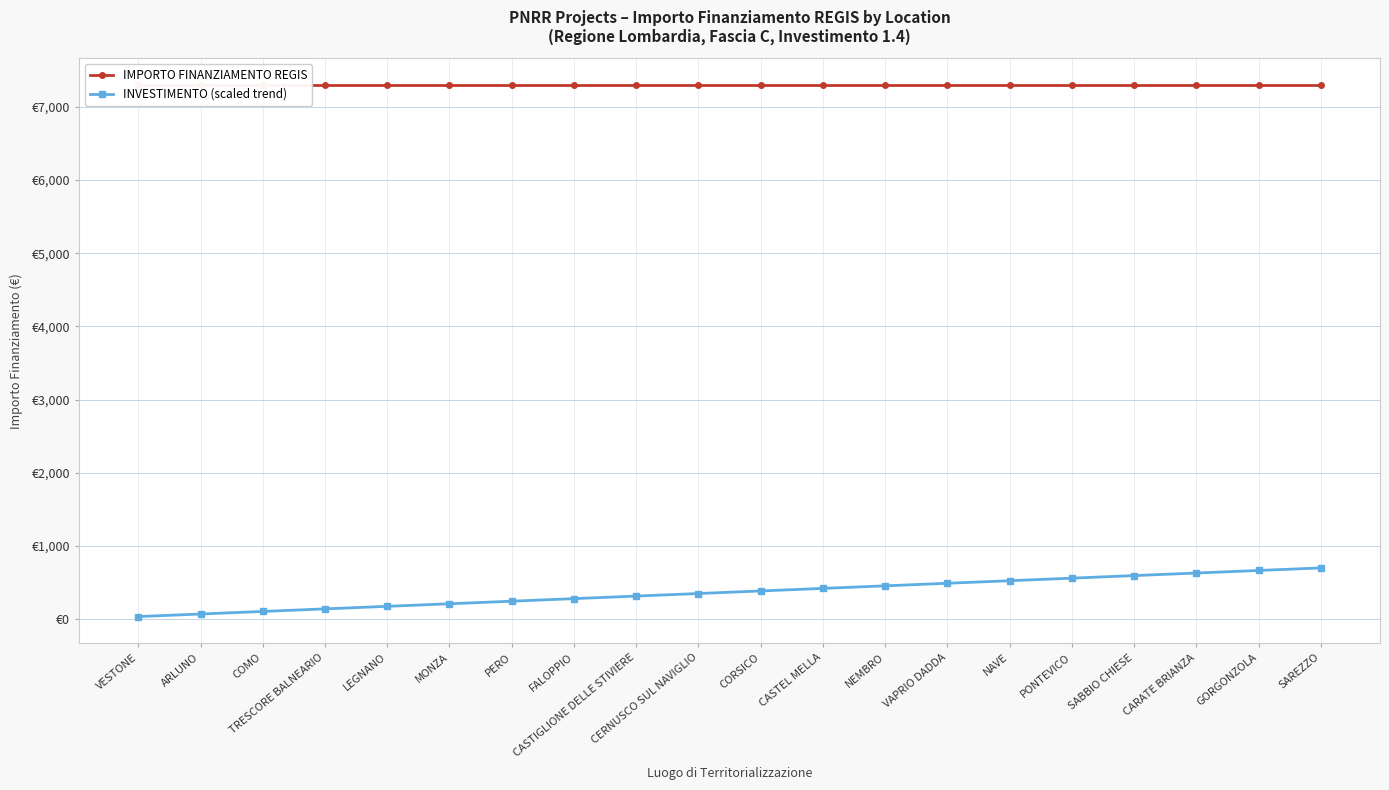

At how many categories does at least one series exceed 5259?

20